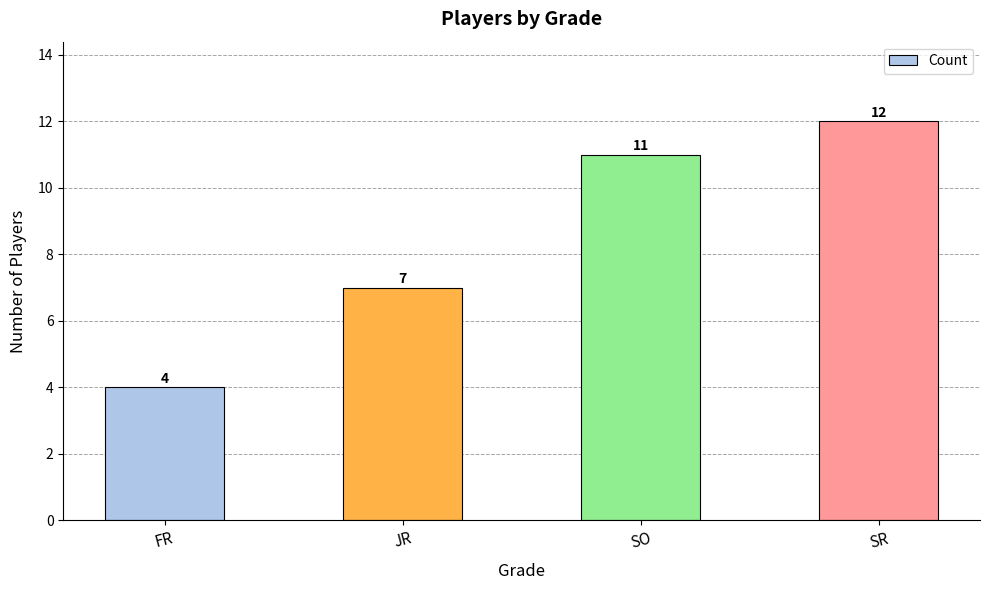

At which label is the value closest to 8?

JR